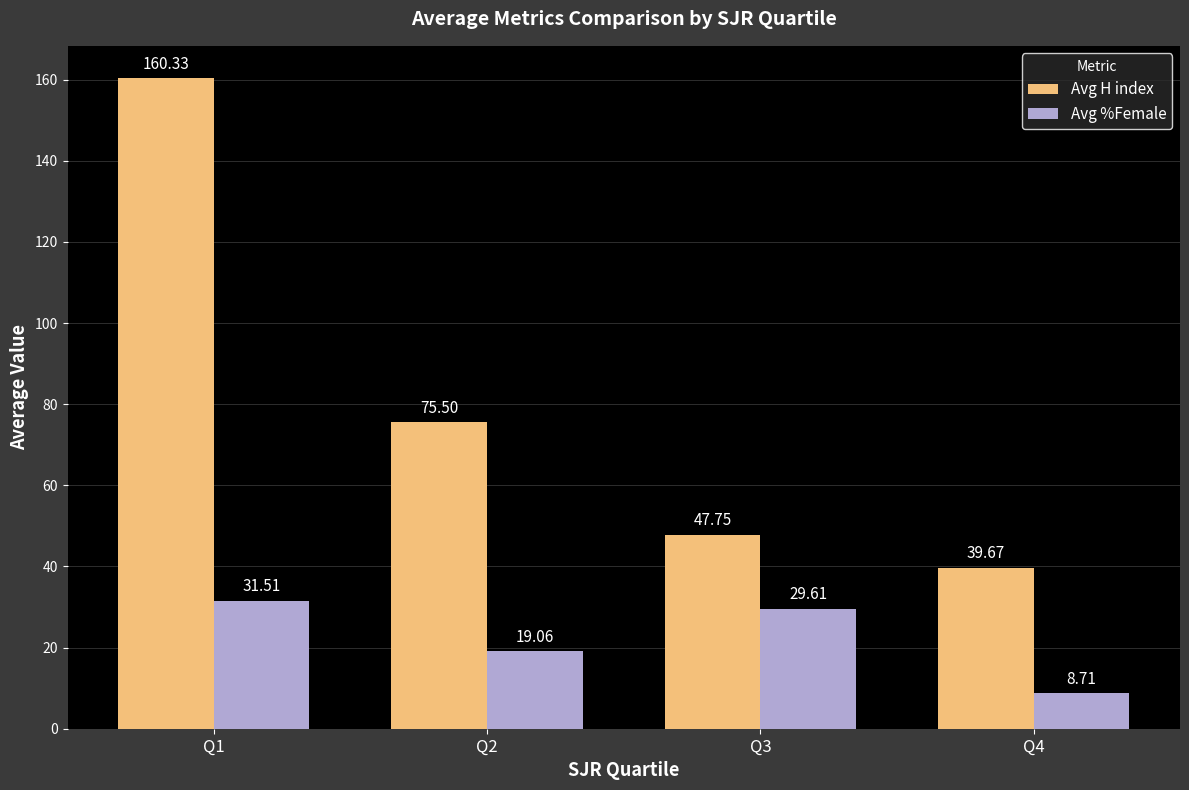

Which series has the largest range (max minus min)?

Avg H index